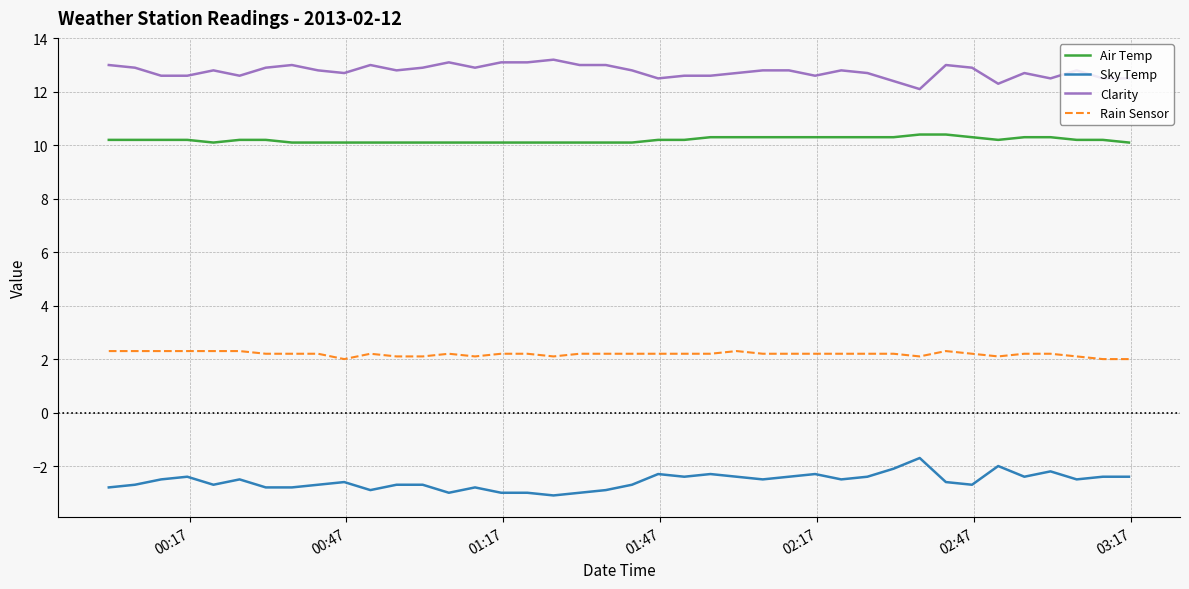

What is the maximum value for Air Temp?

10.4